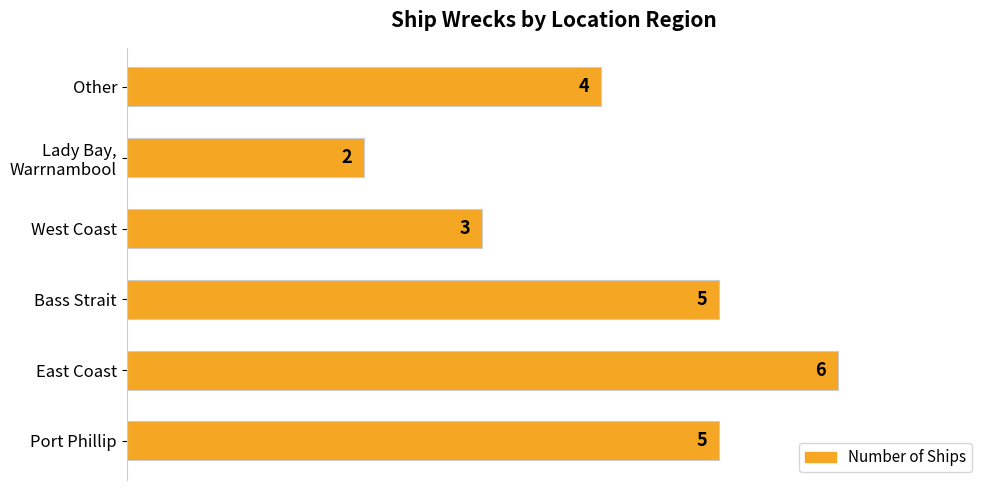

Is it true that the value at Other is 1?

False